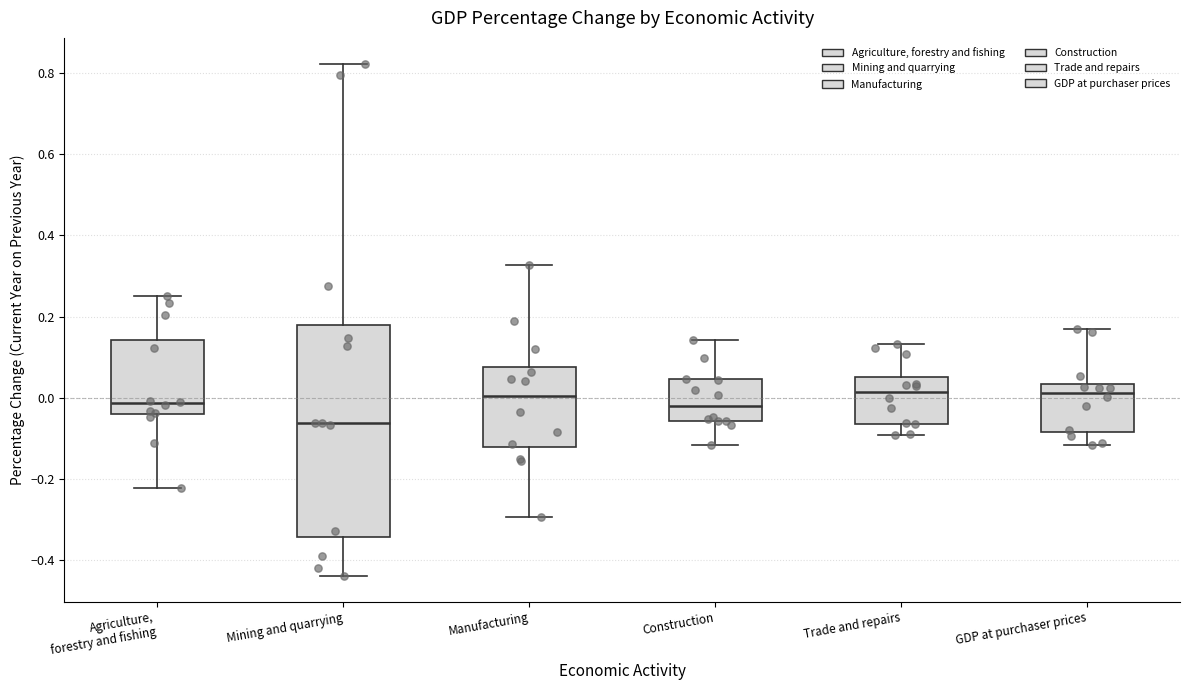

Which box is the tallest, from its lower edge to its upper edge?

Mining and quarrying